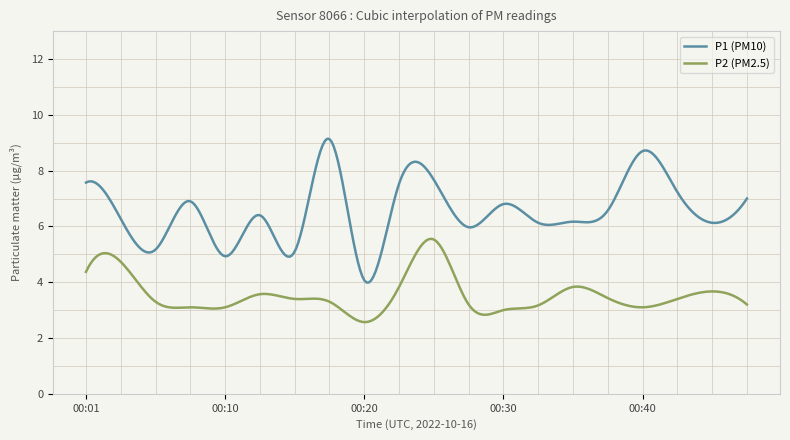

What is the maximum value shown in the chart?

9.1